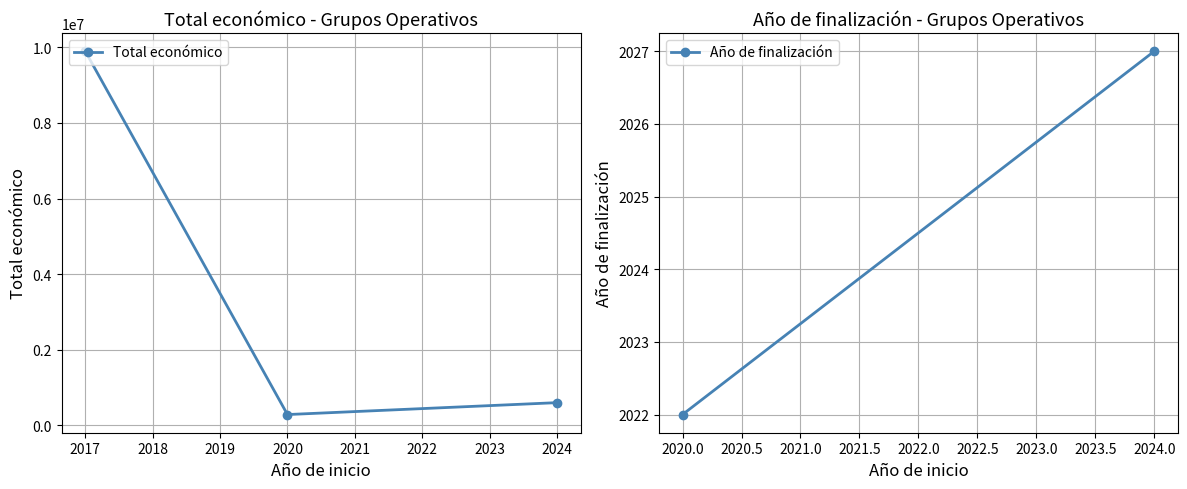

What is the difference between the maximum and minimum values?

9615437